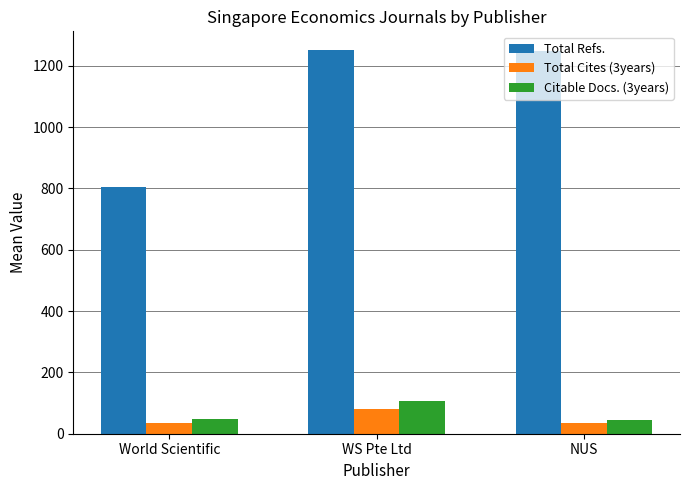

The value of Citable Docs. (3years) at NUS is 46.0. True or false?

True